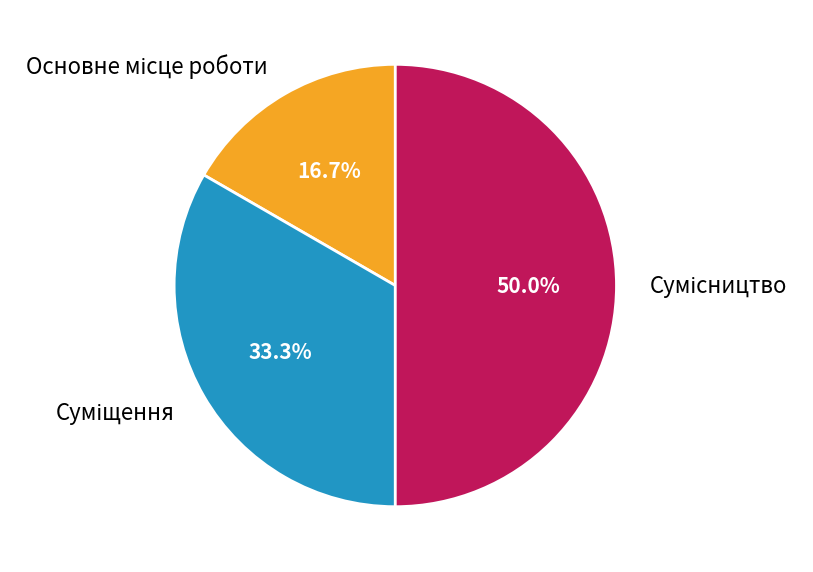

To the nearest percent, what is the average slice percentage?

33%